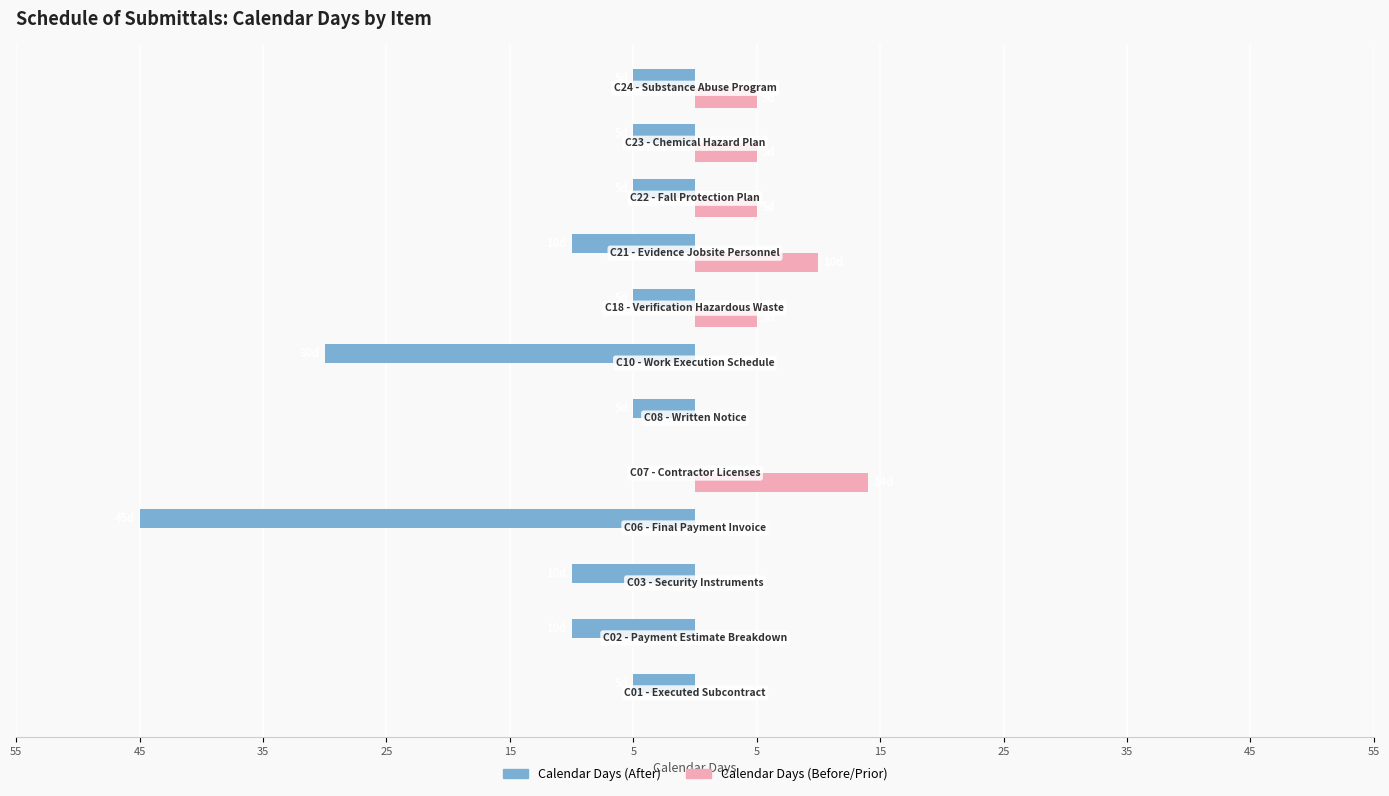

What is the sum of all Calendar Days (After) values?

-135